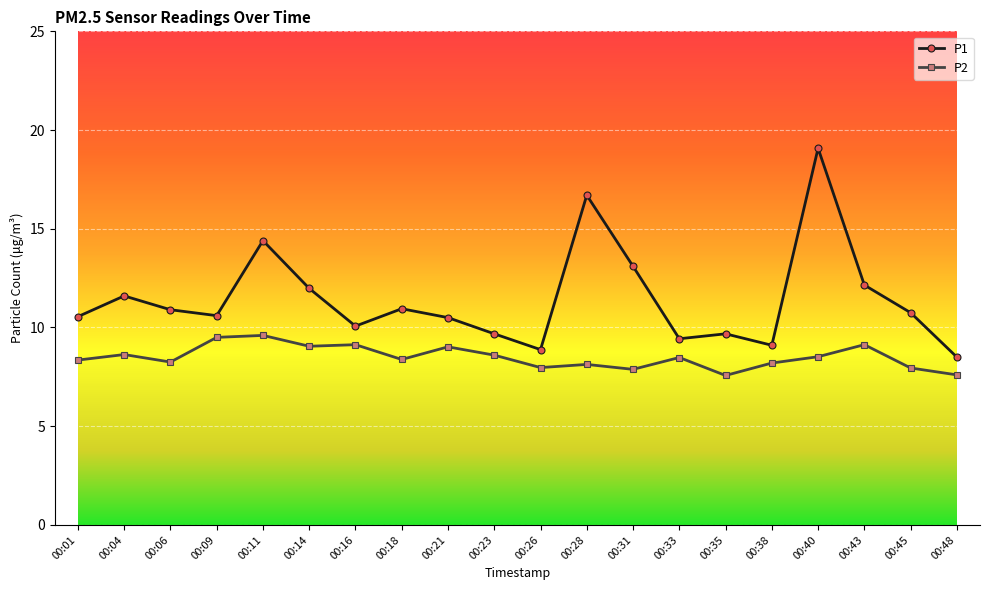

What is the approximate value of P2 at 00:11?

9.6